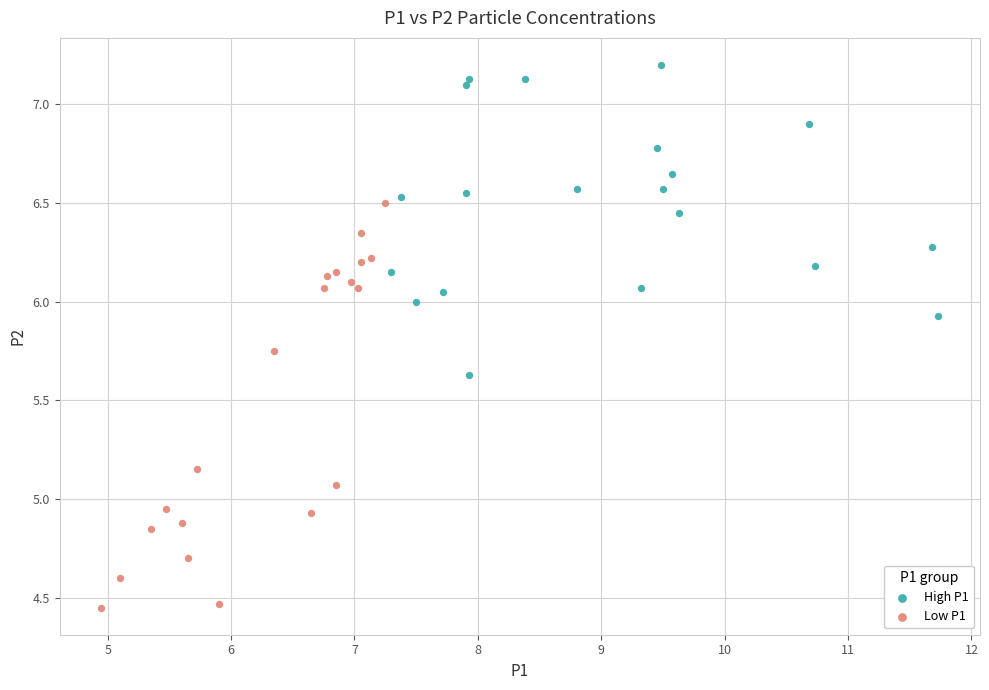

Which series has the largest Y range (max minus min)?

Low P1